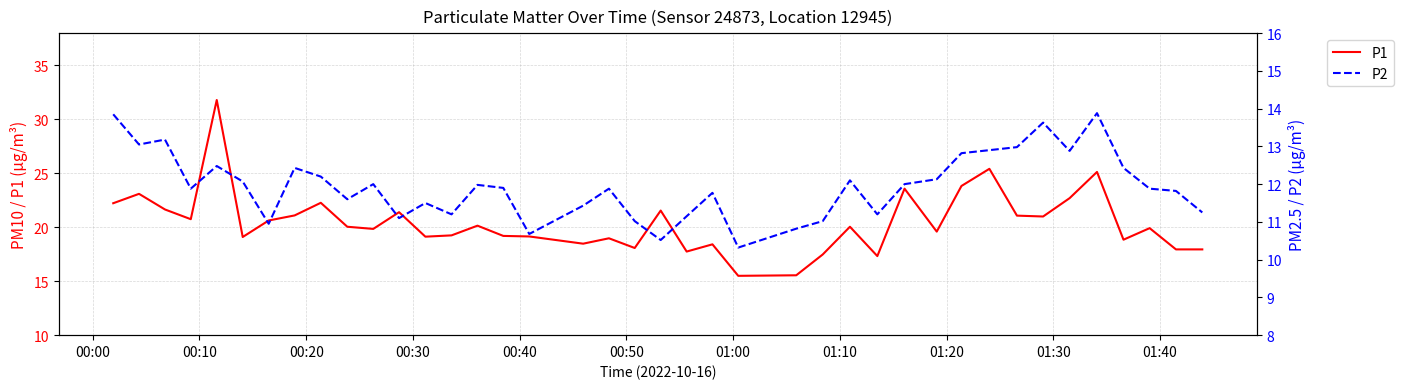

What is the lowest value of the P1 series?

15.5